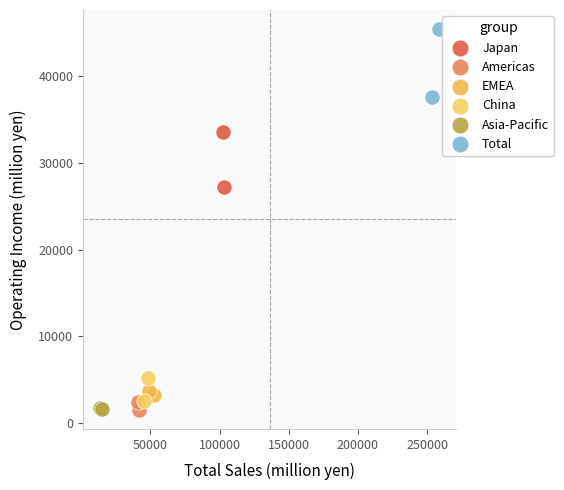

Which series has the widest spread of Y values?

Total